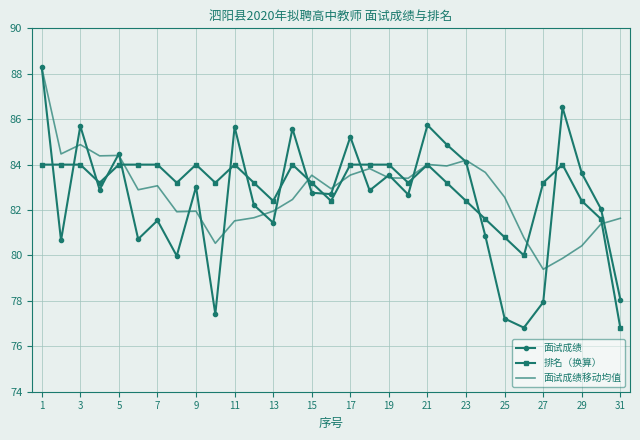

What is the highest value of the 面试成绩移动均值 series?

88.3